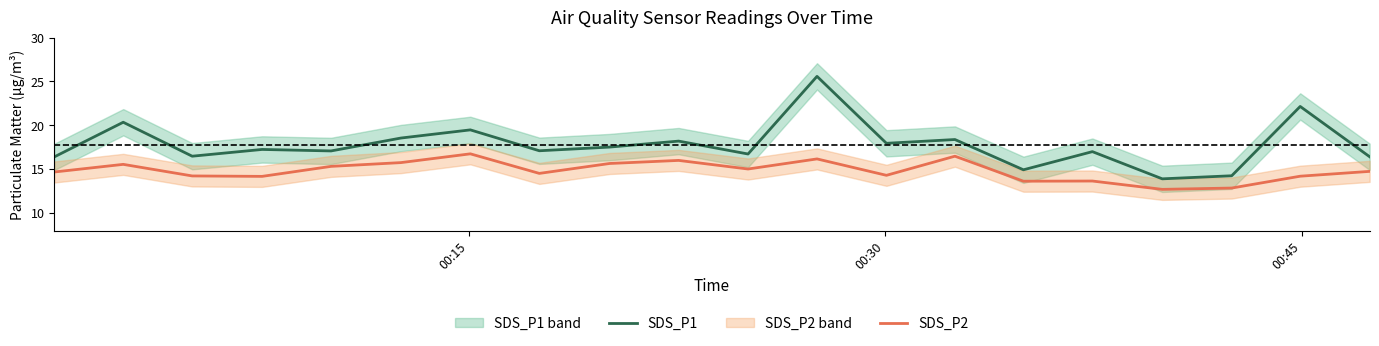

What are all the series names shown in the legend?

SDS_P1, SDS_P2